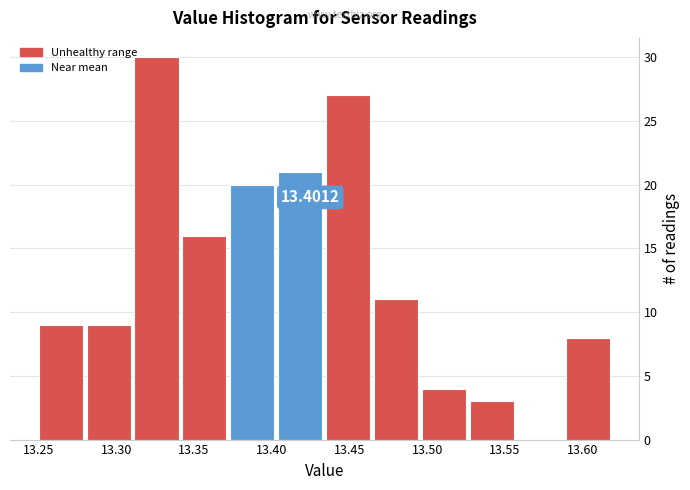

Which range on the x-axis has the tallest bar?

13.310 to 13.345